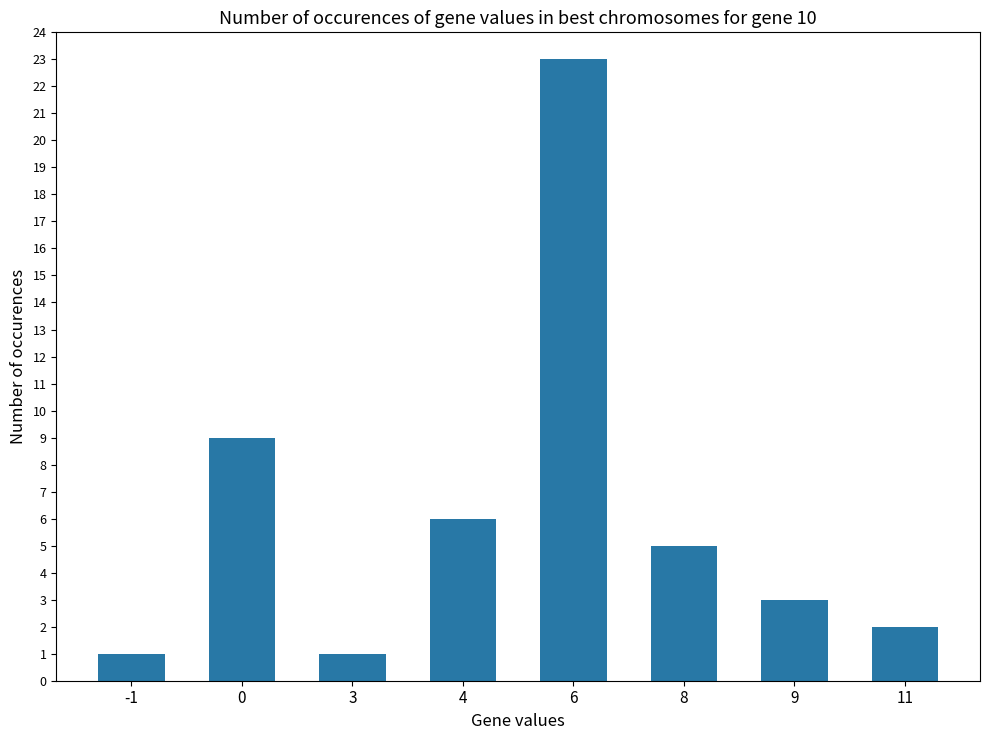

What is the sum of the values at 11 and 4?

8